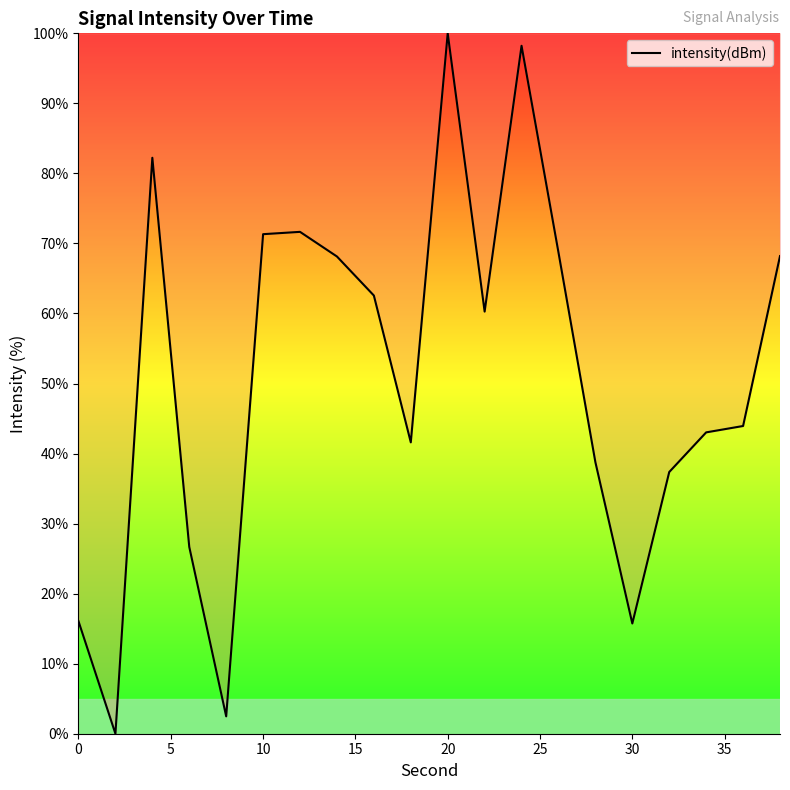

What is the greatest value displayed?

100.0